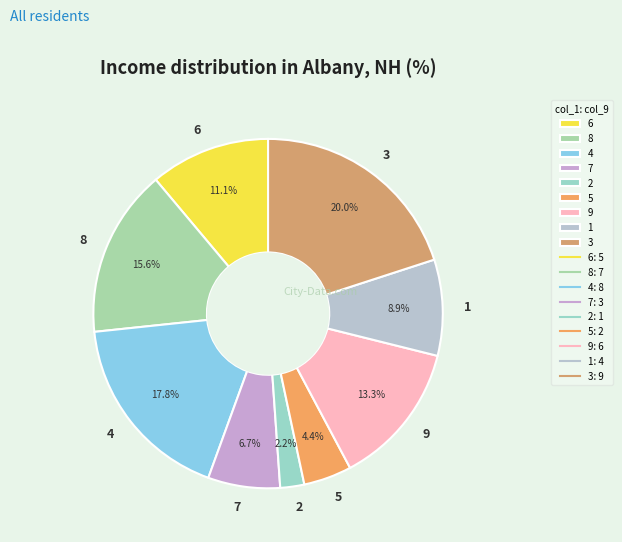

To the nearest percent, what is the difference between the 3 and 1 slice percentages?

11%